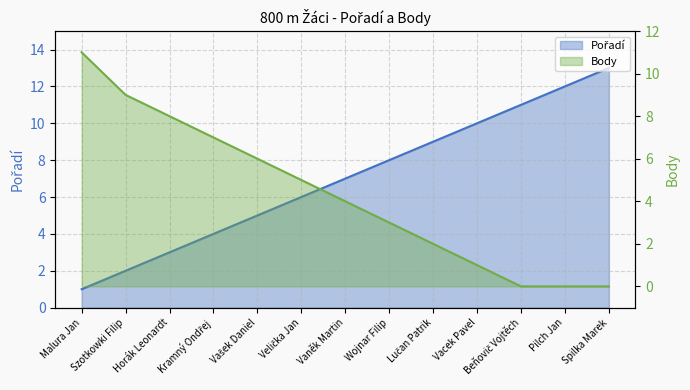

How many lines are shown in the chart?

2